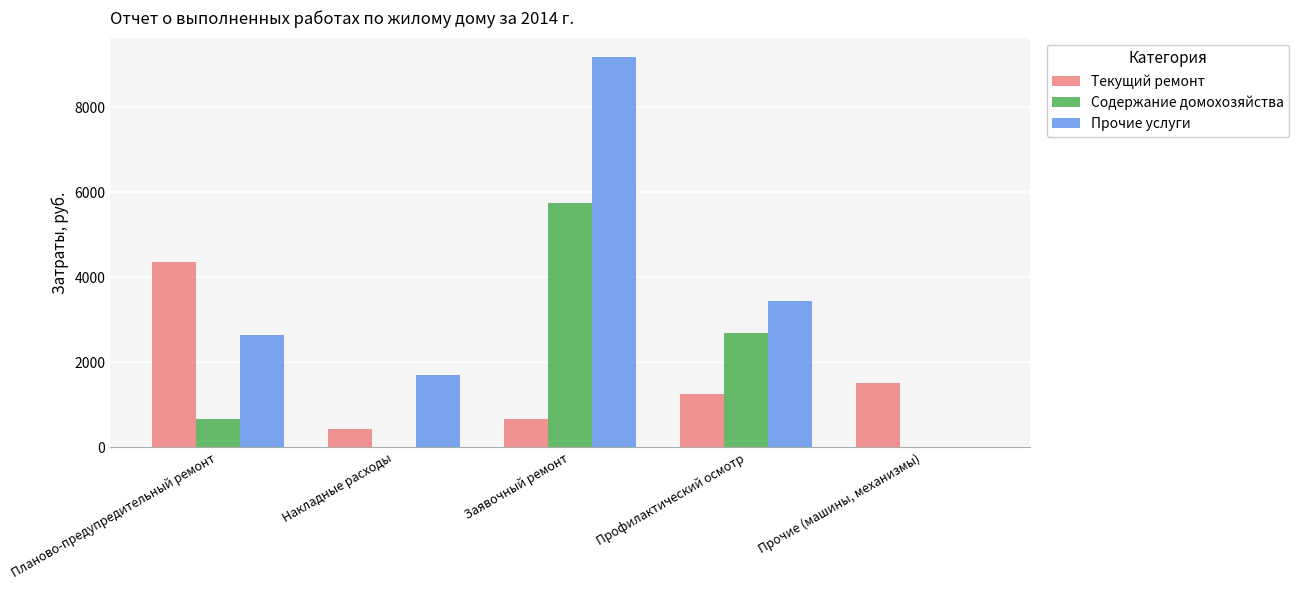

Which series changed the most between Накладные расходы and Профилактический осмотр?

Содержание домохозяйства